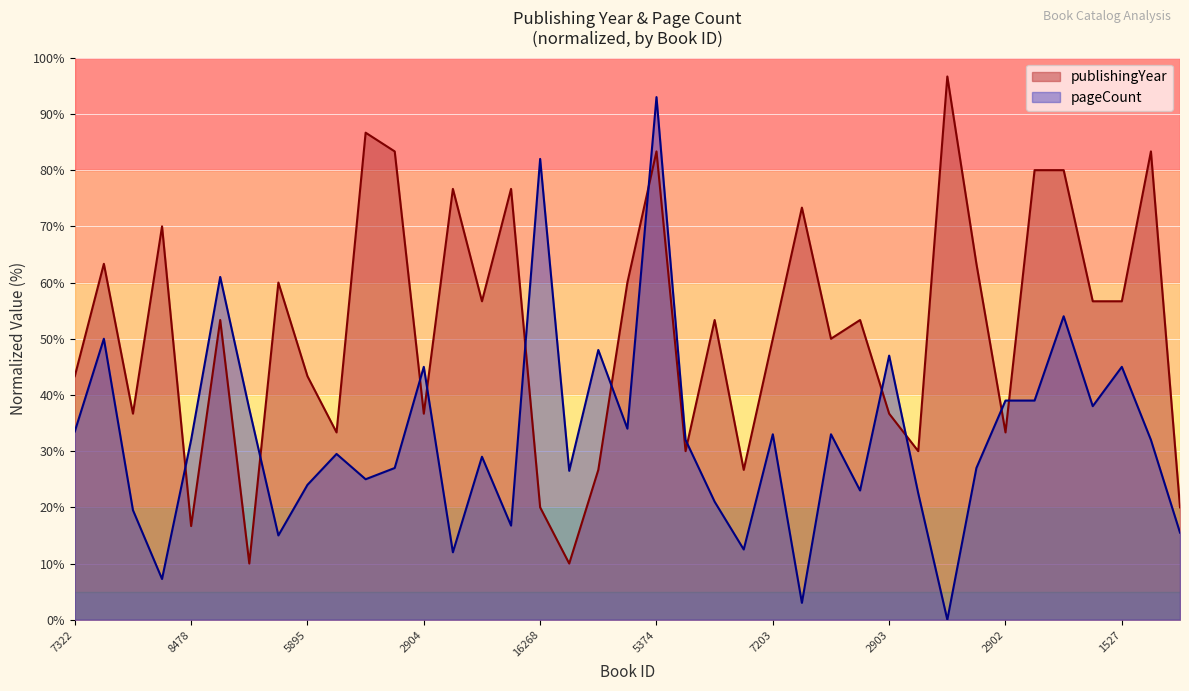

Which series has the largest total across all categories?

publishingYear